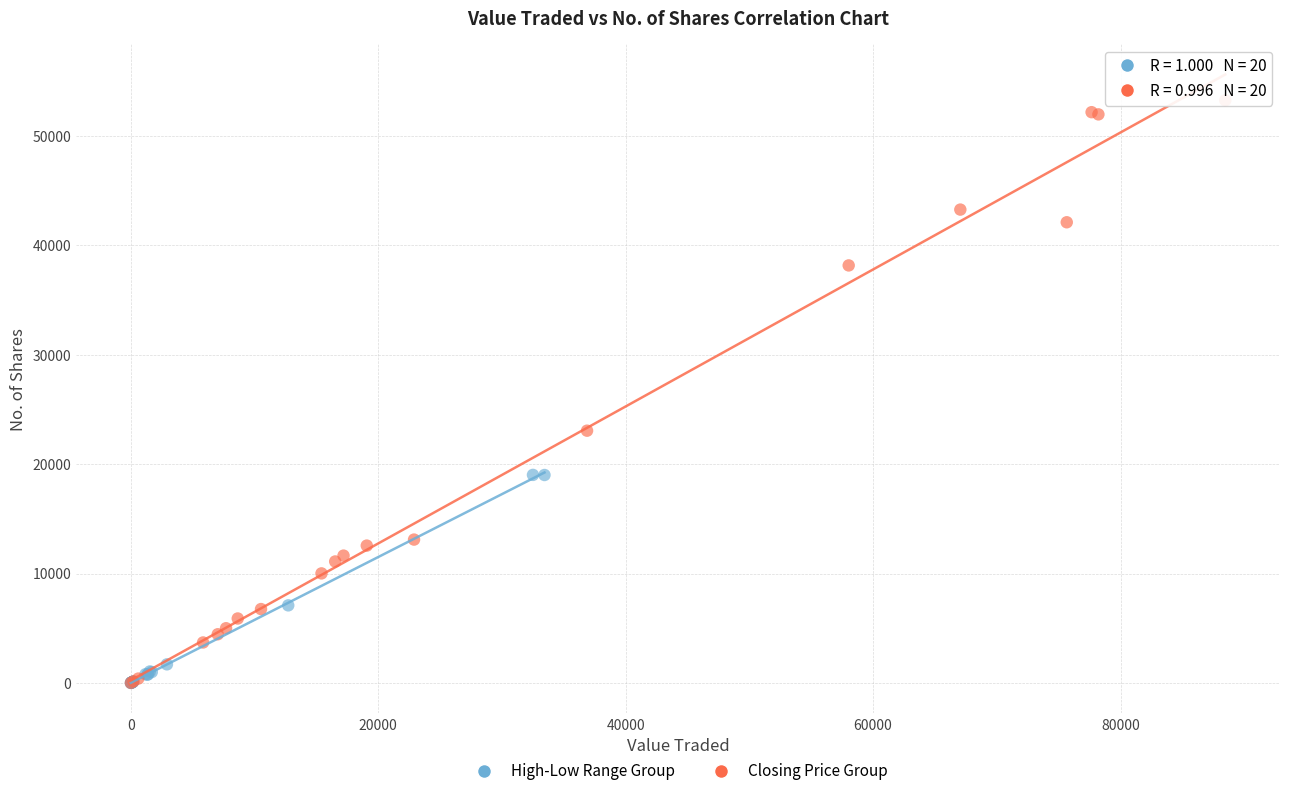

Which series reaches the maximum Y coordinate?

Closing Price Group